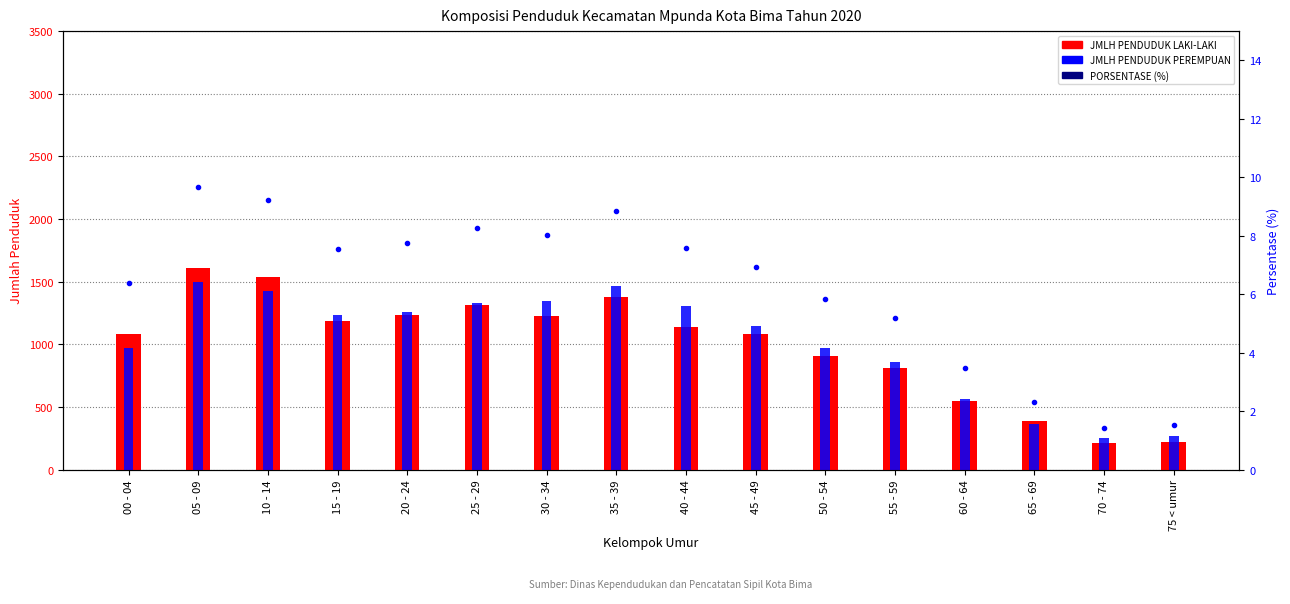

What is the highest value of the JMLH PENDUDUK LAKI-LAKI series?

1610.0